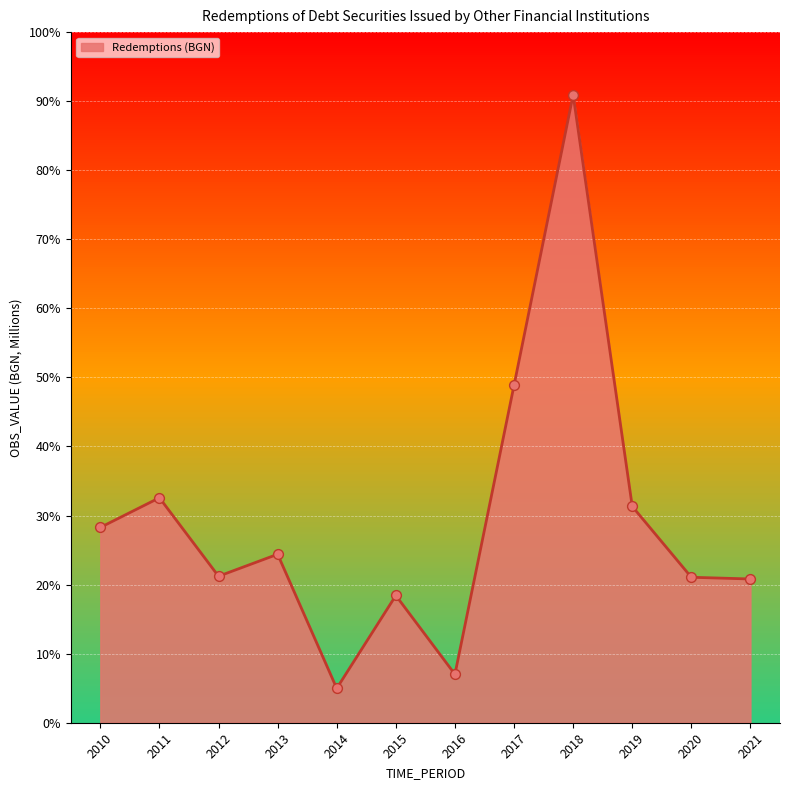

Between 2011 and 2014, which is larger?

2011